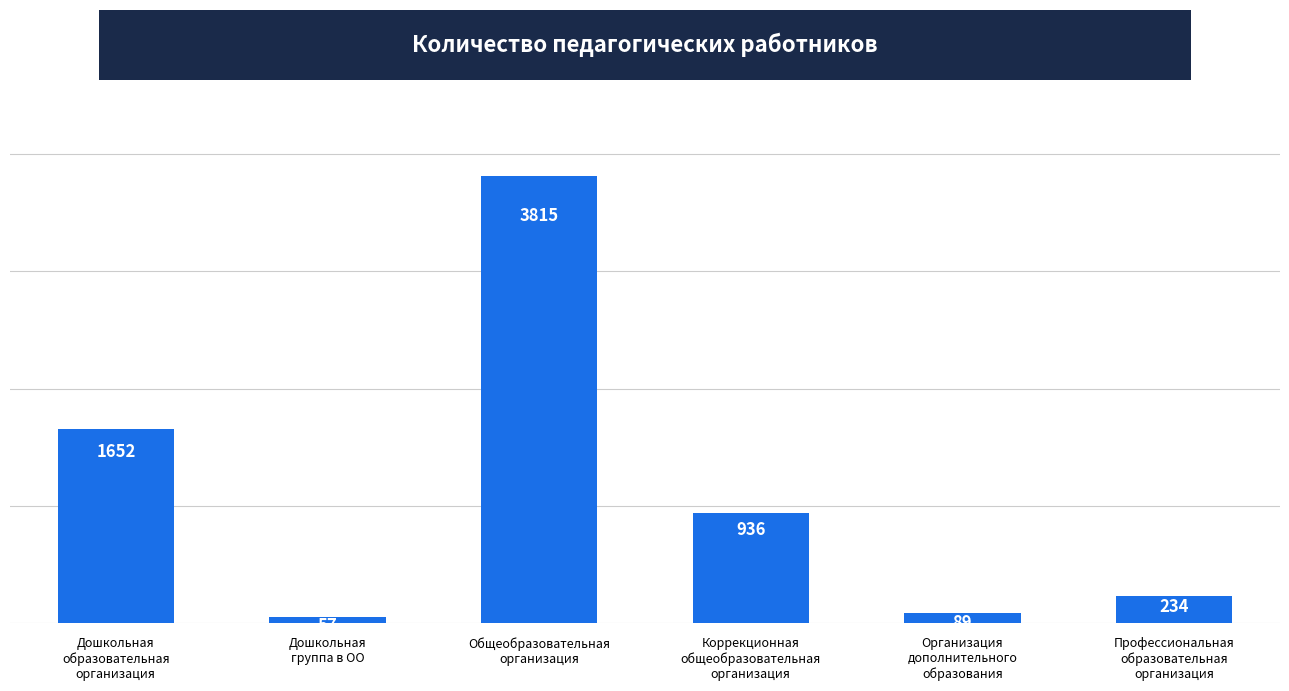

What is the approximate value at Коррекционная
общеобразовательная
организация, to the nearest 10?

940